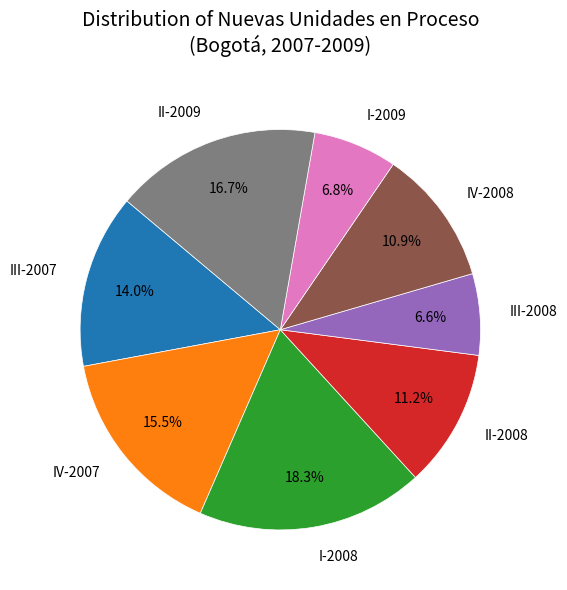

To the nearest percent, what is the average slice percentage?

12%